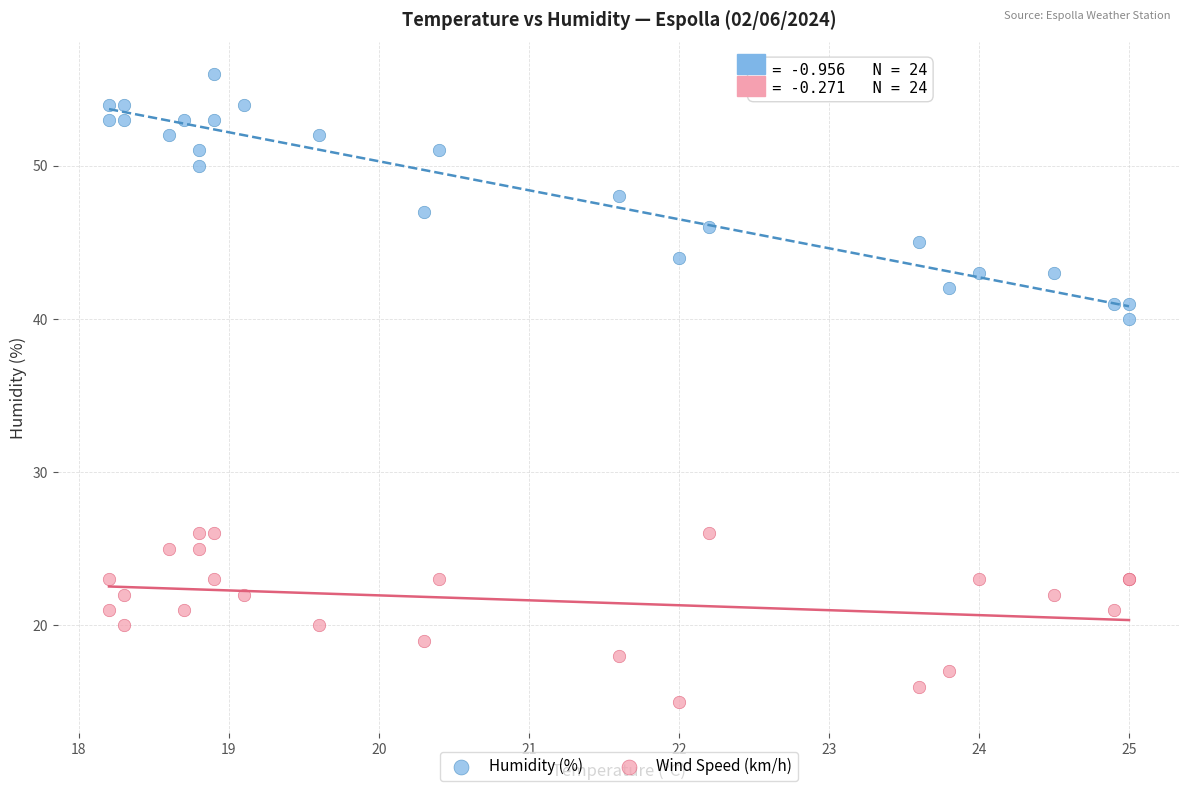

What are all the series names shown in the legend?

Humidity (%), Wind Speed (km/h)